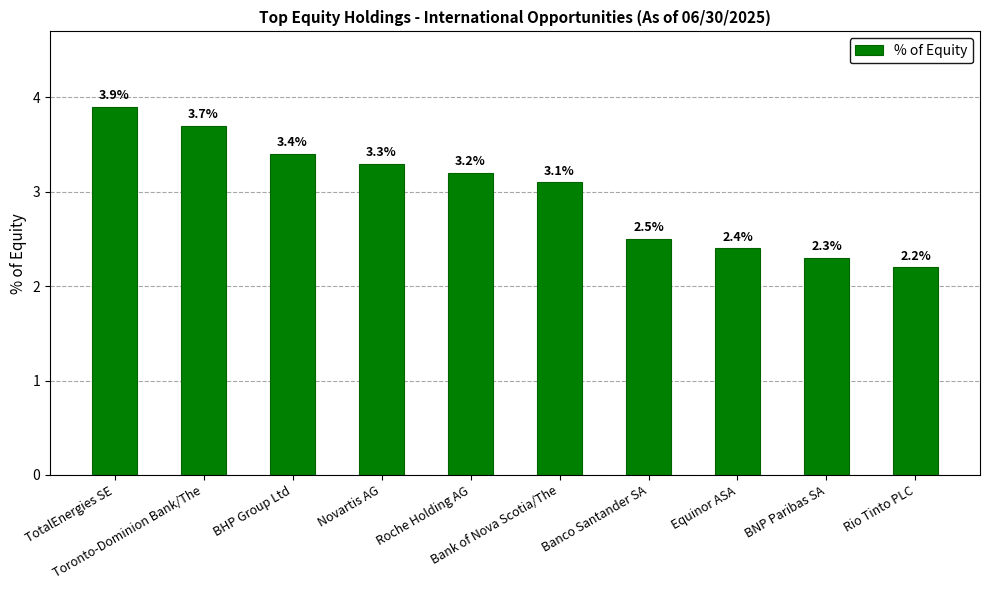

How many data points are less than 3?

4